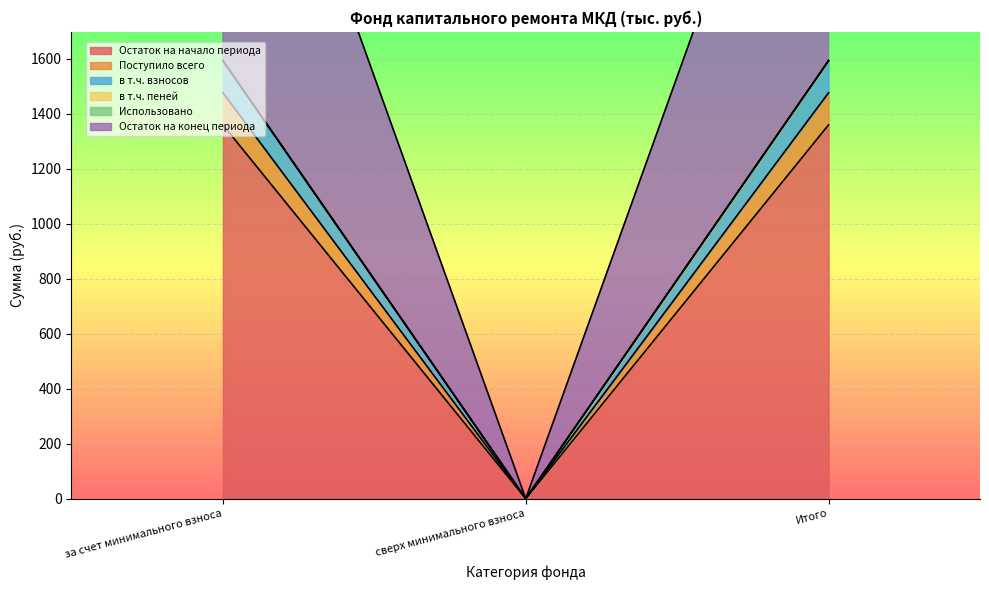

Is it true that Остаток на конец периода equals 3071.1 at Итого?

True